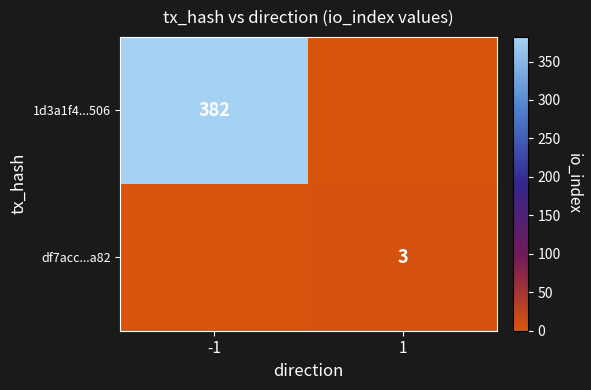

Is the value of df7acc...a82 at 1 greater than the value of 1d3a1f4...506 at -1?

No